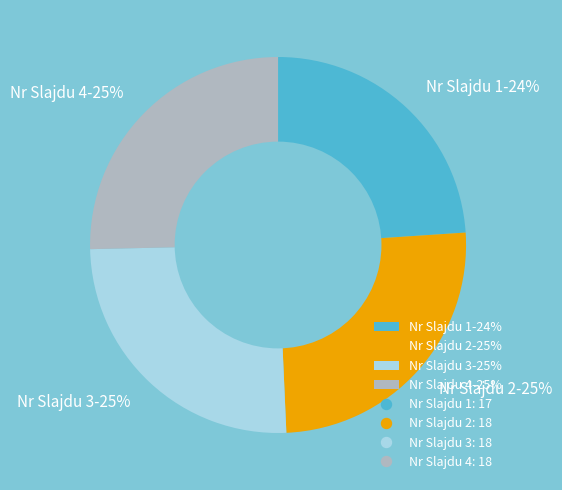

To the nearest percent, what is the difference between the Nr Slajdu 3-25% and Nr Slajdu 1-24% slice percentages?

1%